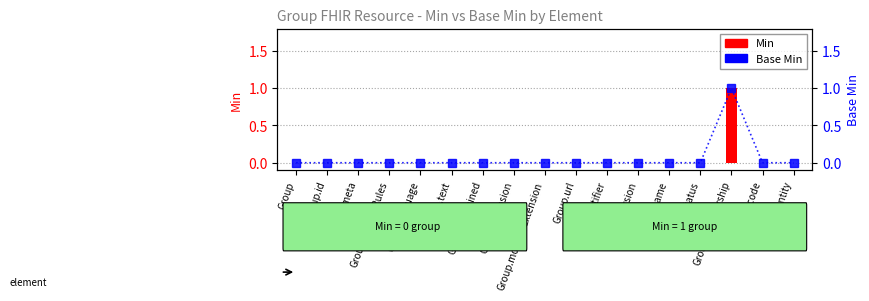

How many groups of bars are there?

17